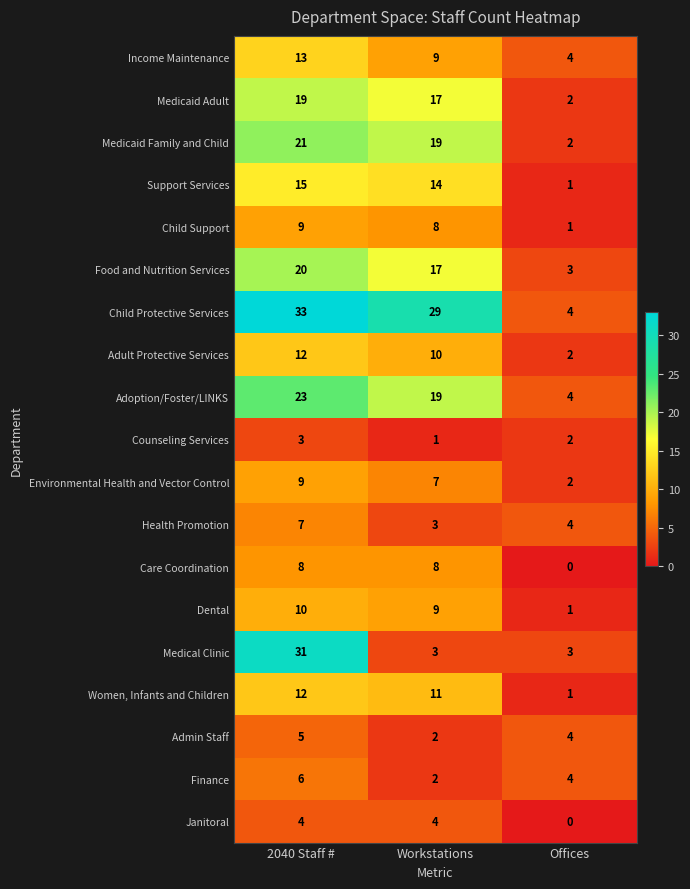

Where does the Medicaid Family and Child series first go above 19?

2040 Staff #